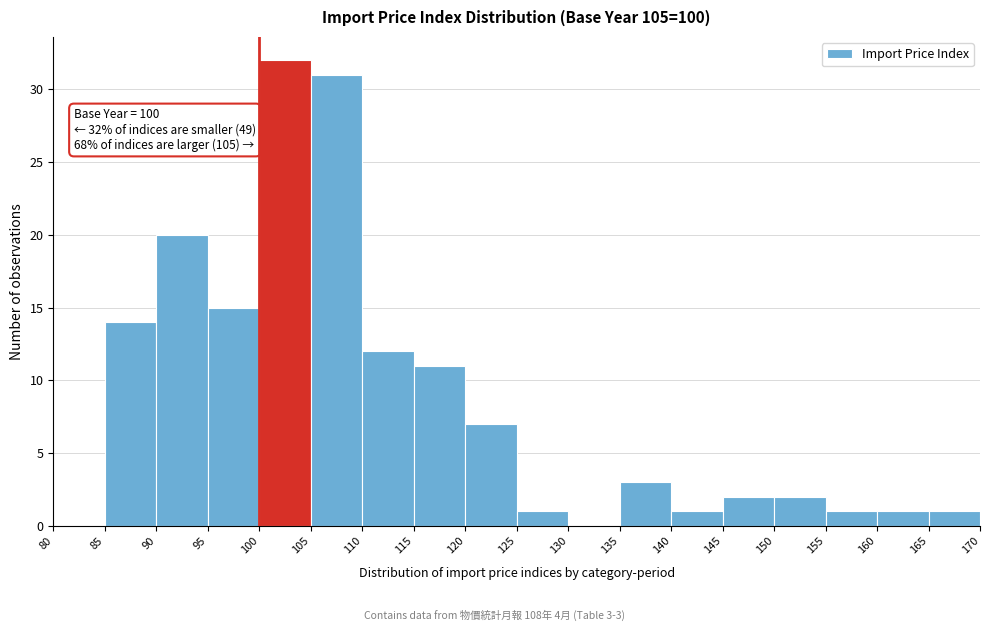

Over which range of the x-axis is the bar tallest?

100 to 105